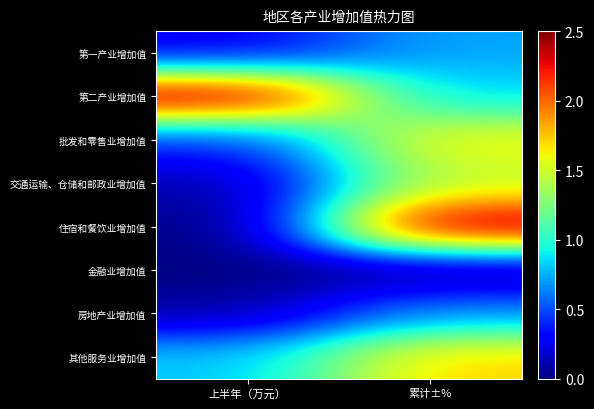

What is the total value across all series at 累计±%?

9.6